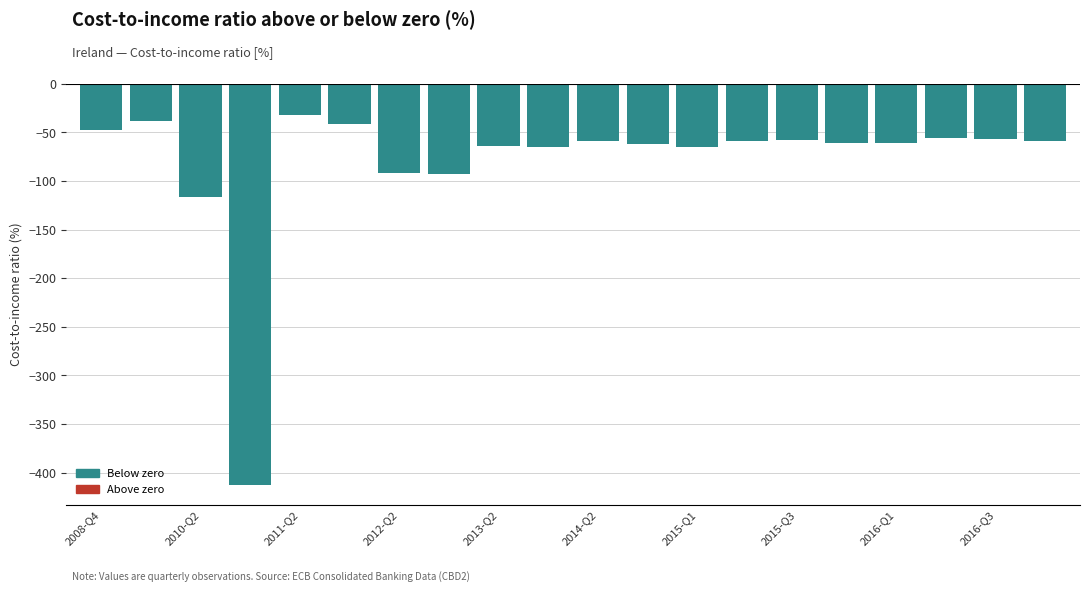

What is the change in value from 2014-Q4 to 2016-Q1?

+1.4